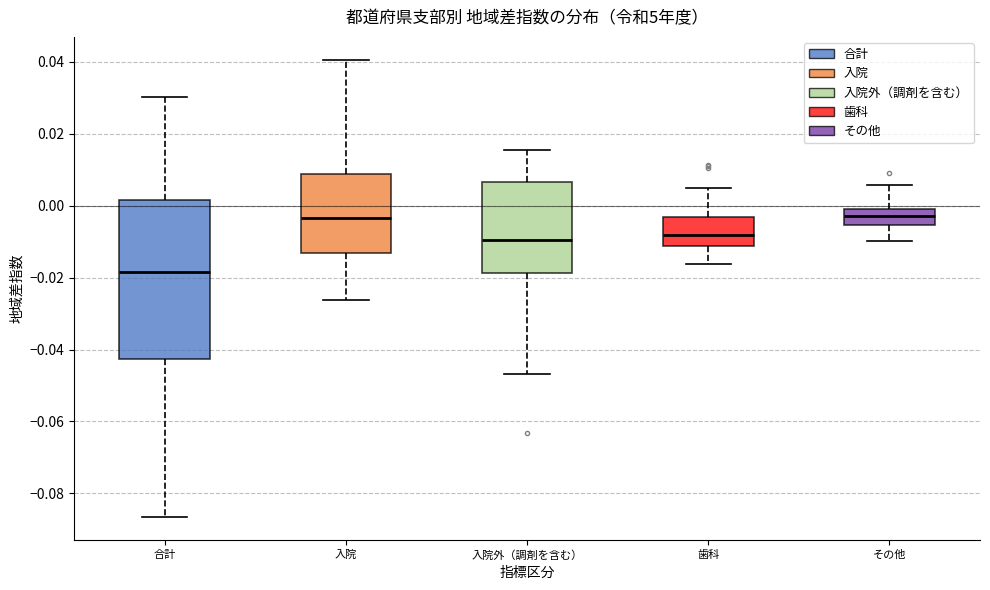

Where does the upper whisker of the box for 歯科 end on the y-axis? The values are not printed on the chart, so give them approximately, as read against the axis.

0.004